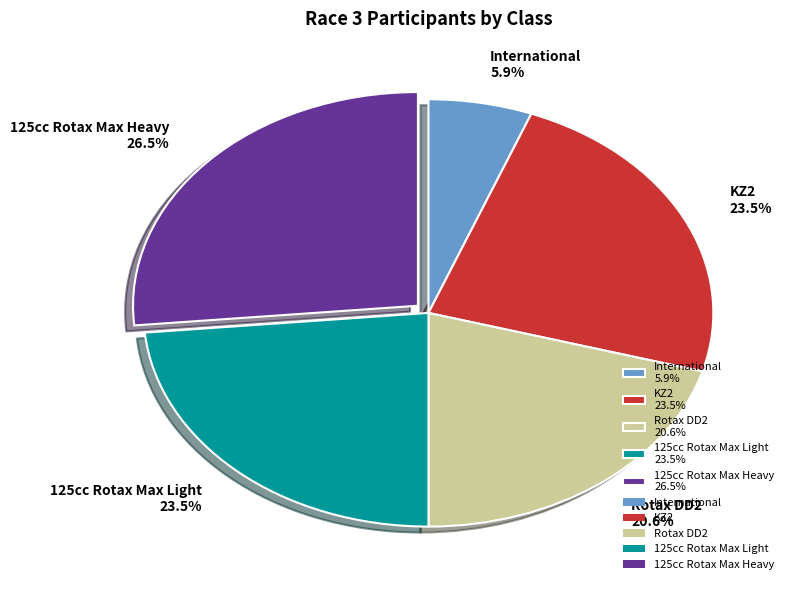

Between Rotax DD2 20.6% and KZ2 23.5%, which is larger?

KZ2 23.5%